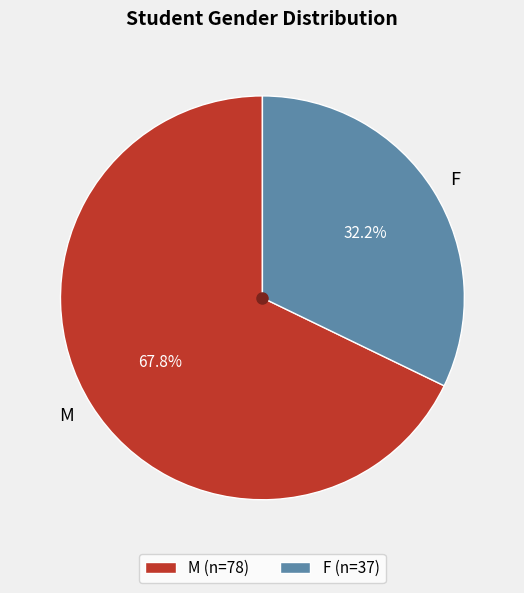

How much of the chart is everything except F?

67.8%